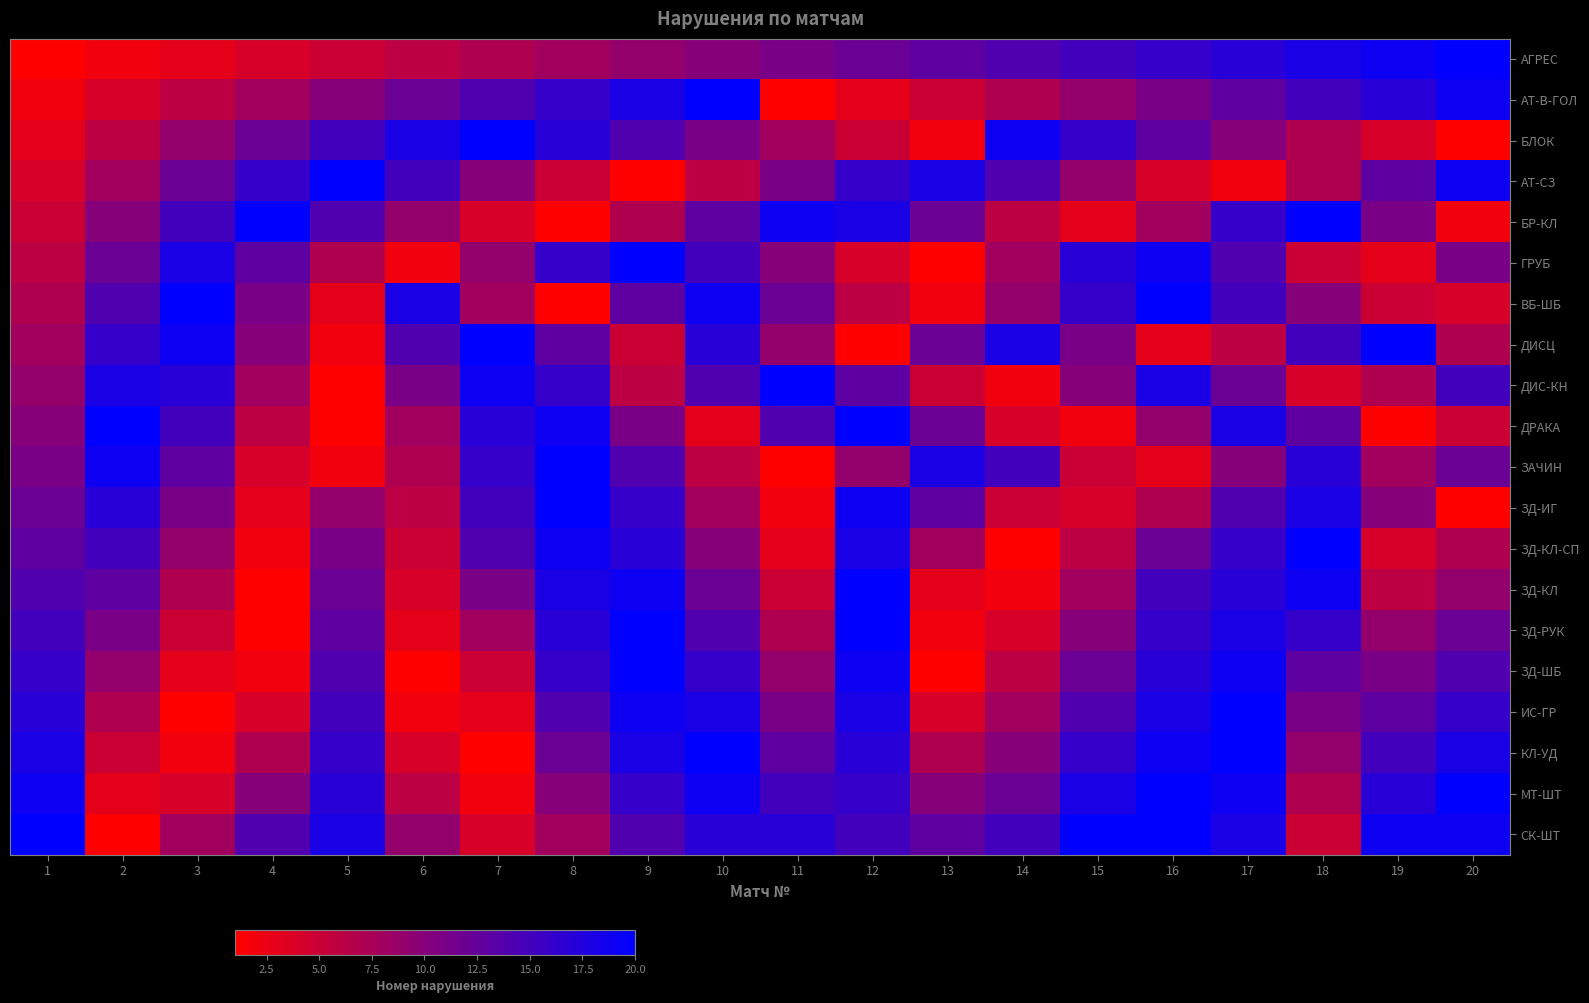

Which series has the largest total across all categories?

СК-ШТ